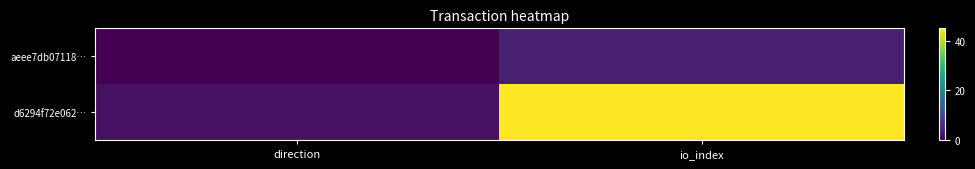

At which category is the sum across all series the highest?

io_index